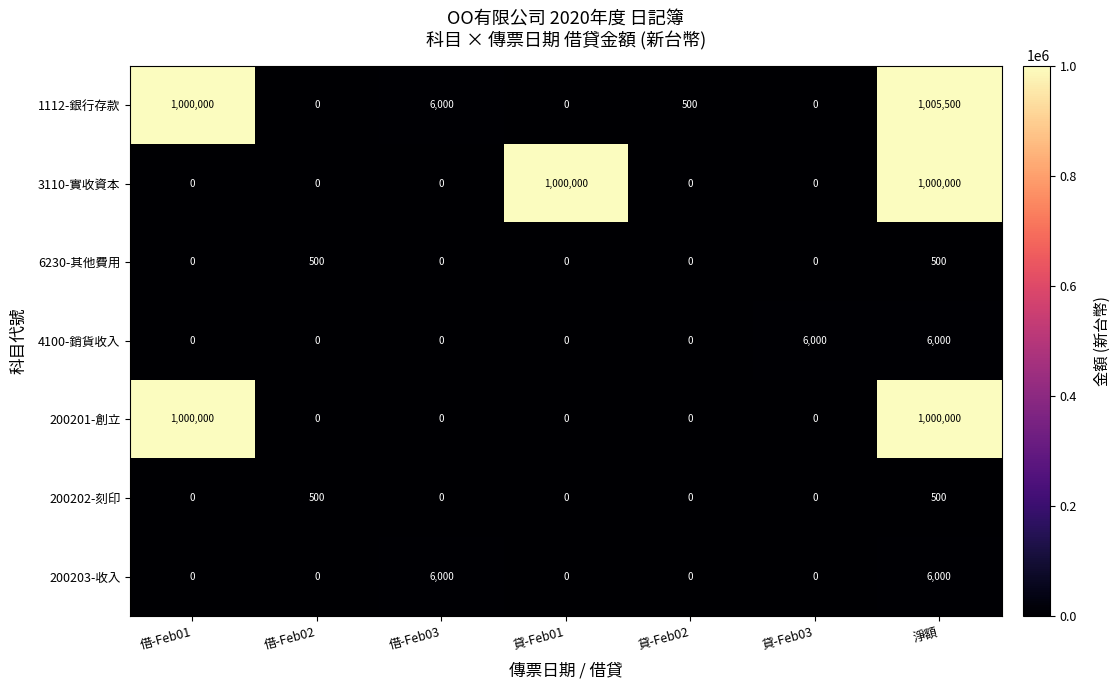

Which series has the largest total across all categories?

1112-銀行存款